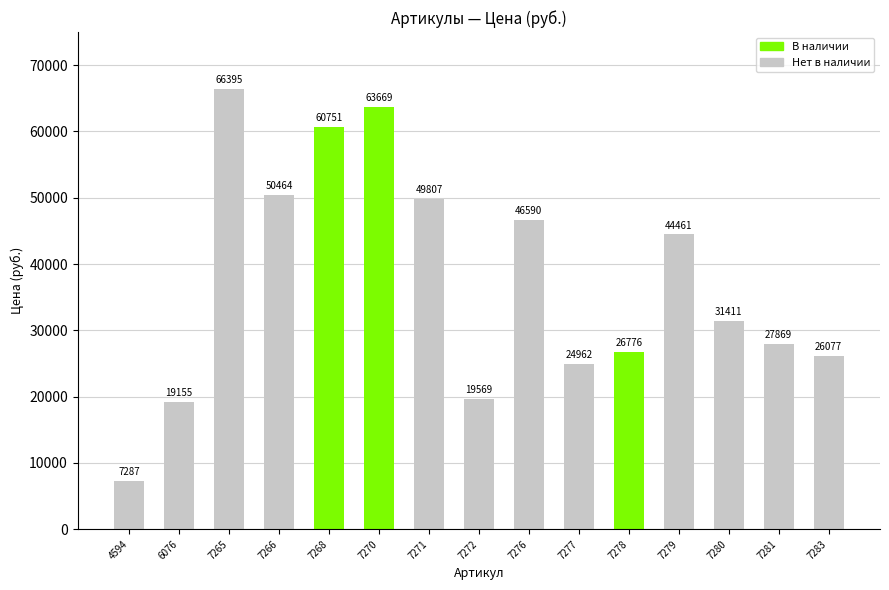

What is the minimum value shown in the chart?

7287